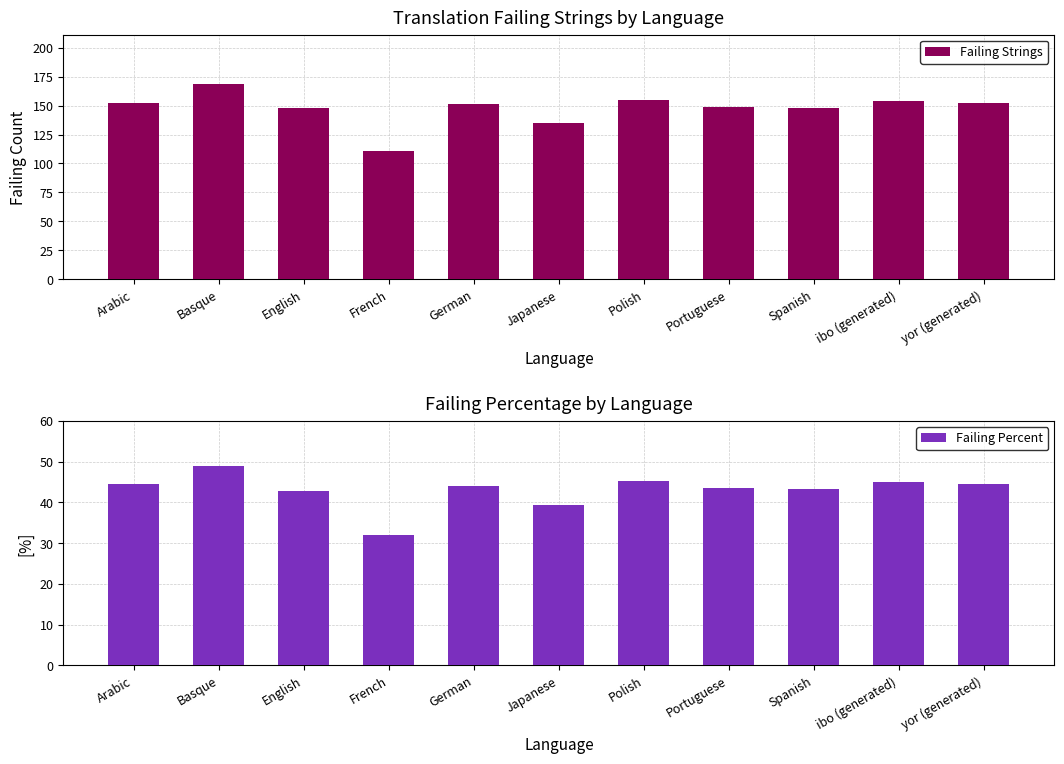

What is the spread (max minus min) of values at Arabic?

107.6